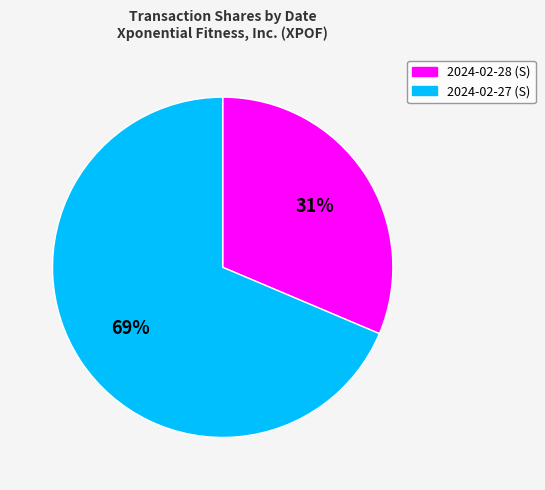

To the nearest percent, what percentage of the pie is 2024-02-27?

69%